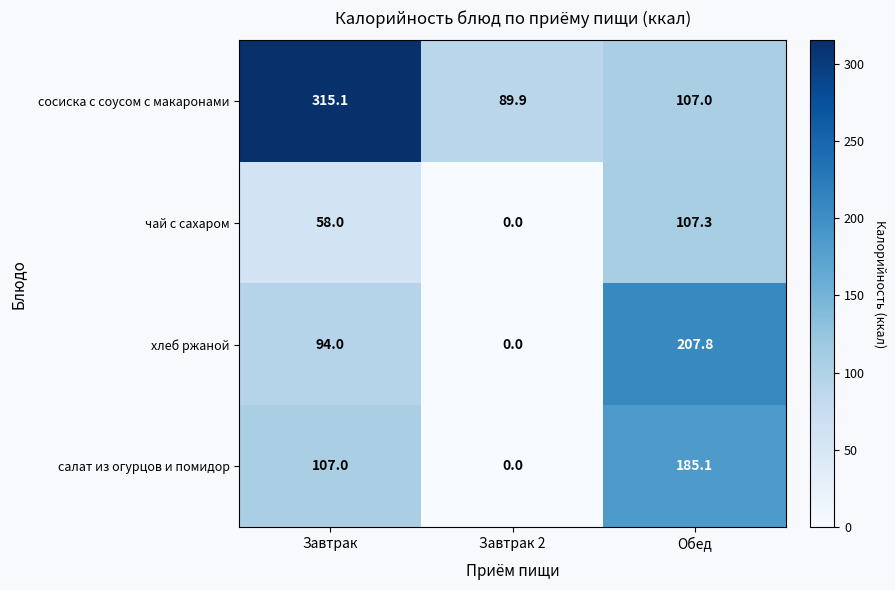

What is the maximum value for салат из огурцов и помидор?

185.1